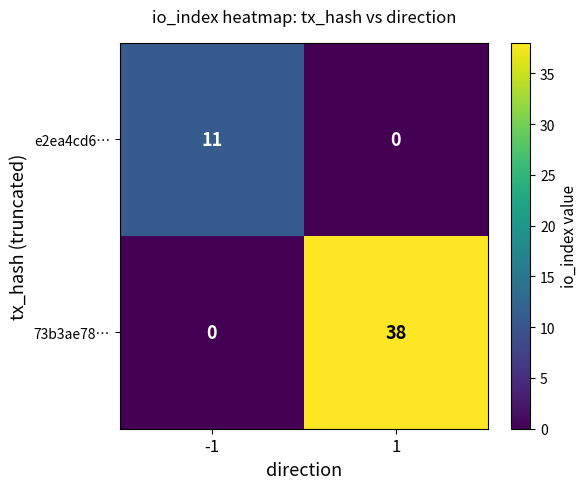

What is the difference between the e2ea4cd6… values at 1 and -1?

11